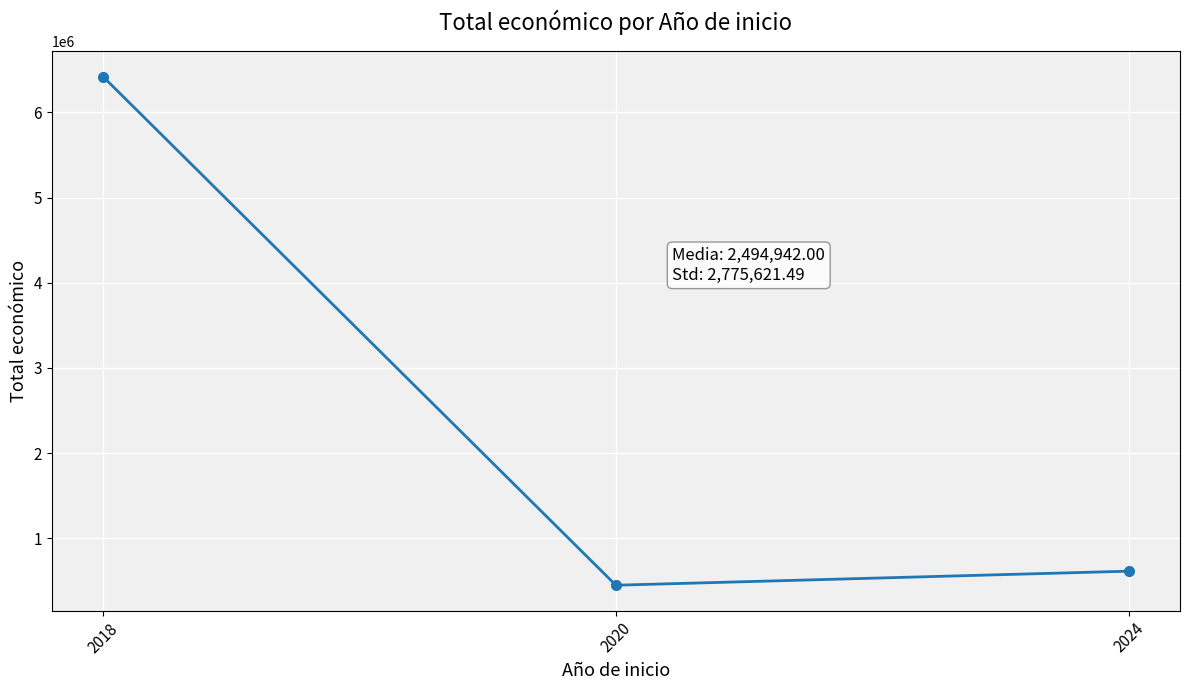

The chart shows a value of 615375 at 2024. True or false?

True